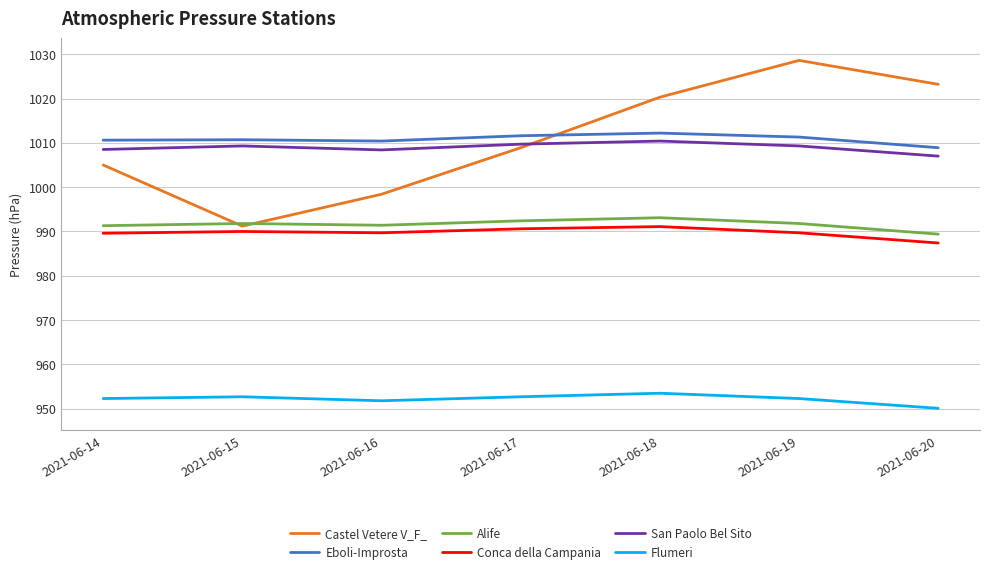

Read the Alife value at 2021-06-18.

993.1